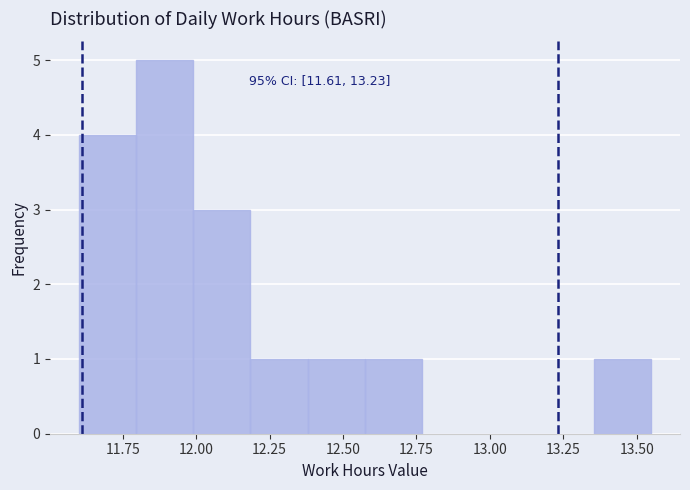

Around what value on the x-axis is the tallest bar? Give the approximate position of its centre, as read against the axis.

11.90